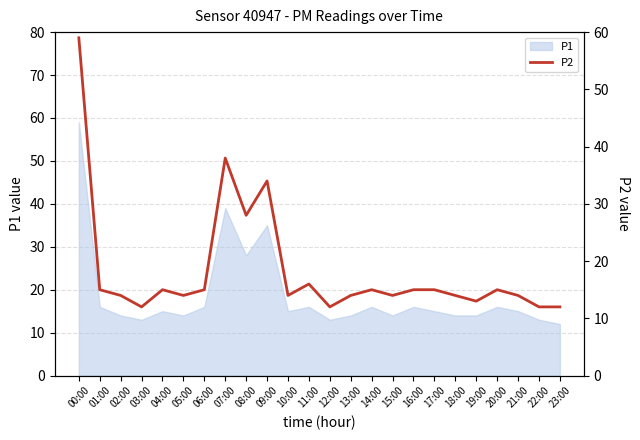

What is the sum of all values?

439